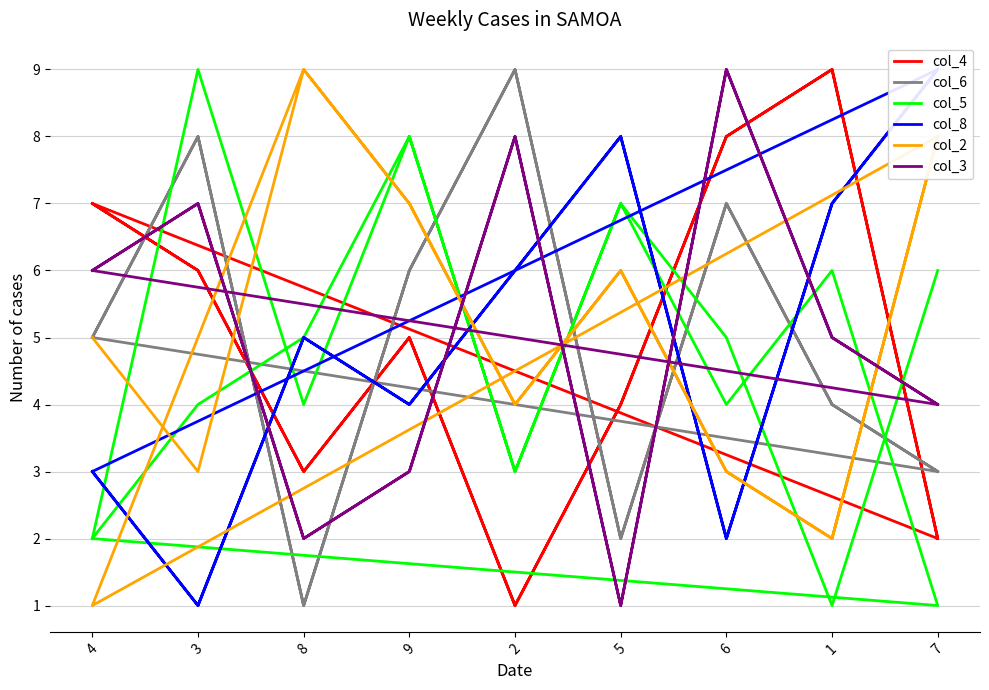

What is the value of the col_8 point at the 6th from the left?

8